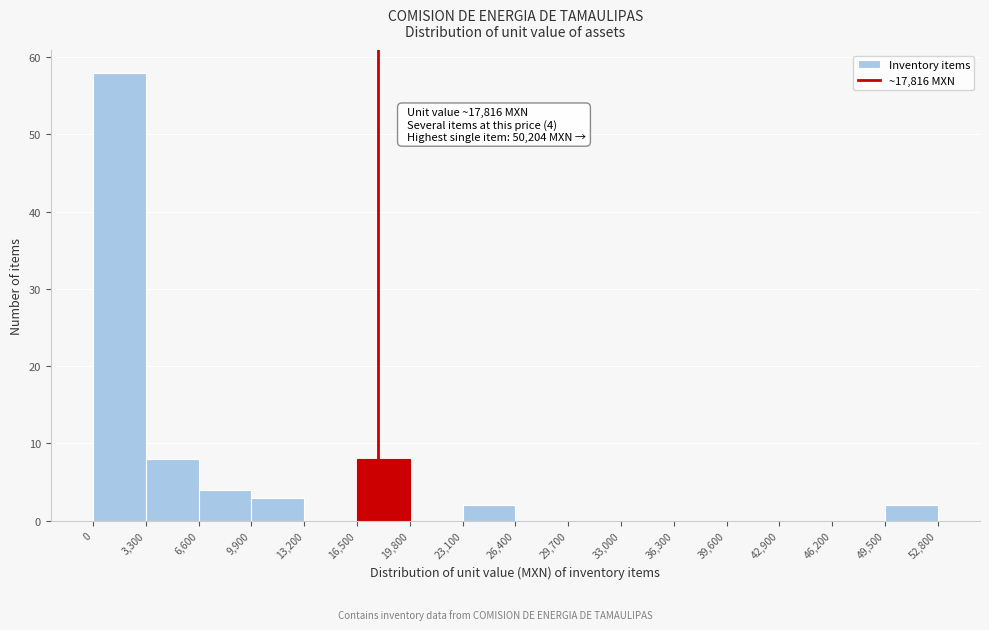

Over which range of the x-axis is the bar tallest?

0 to 3,300